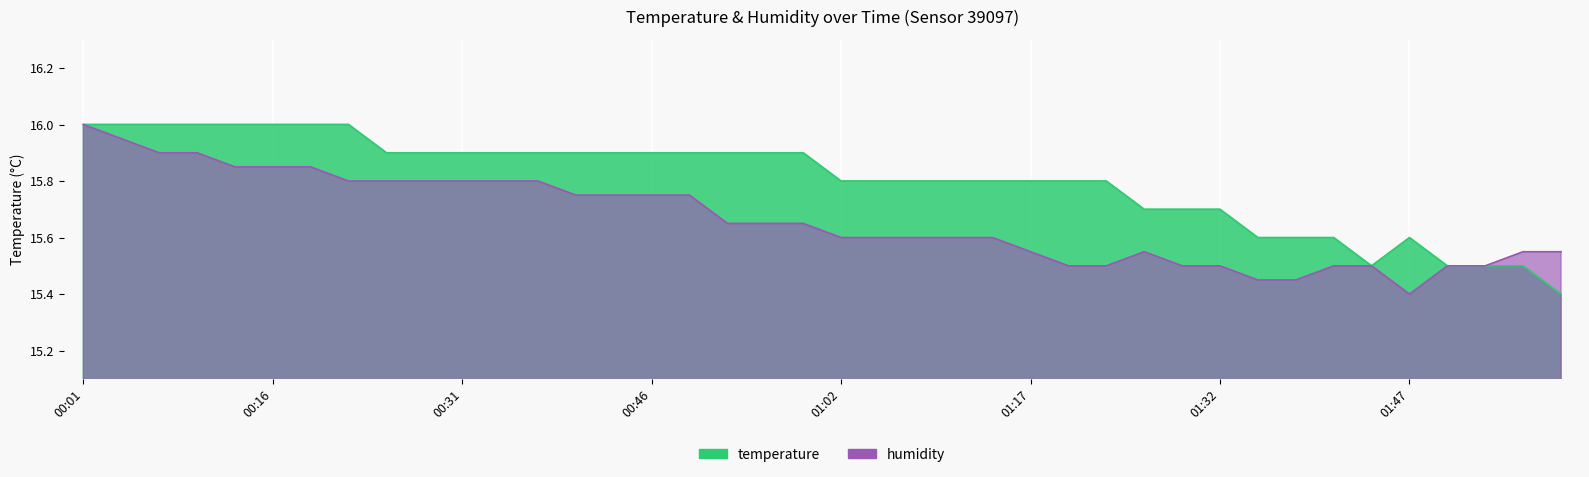

At 01:11, list the series in order from largest to smallest.

temperature, humidity